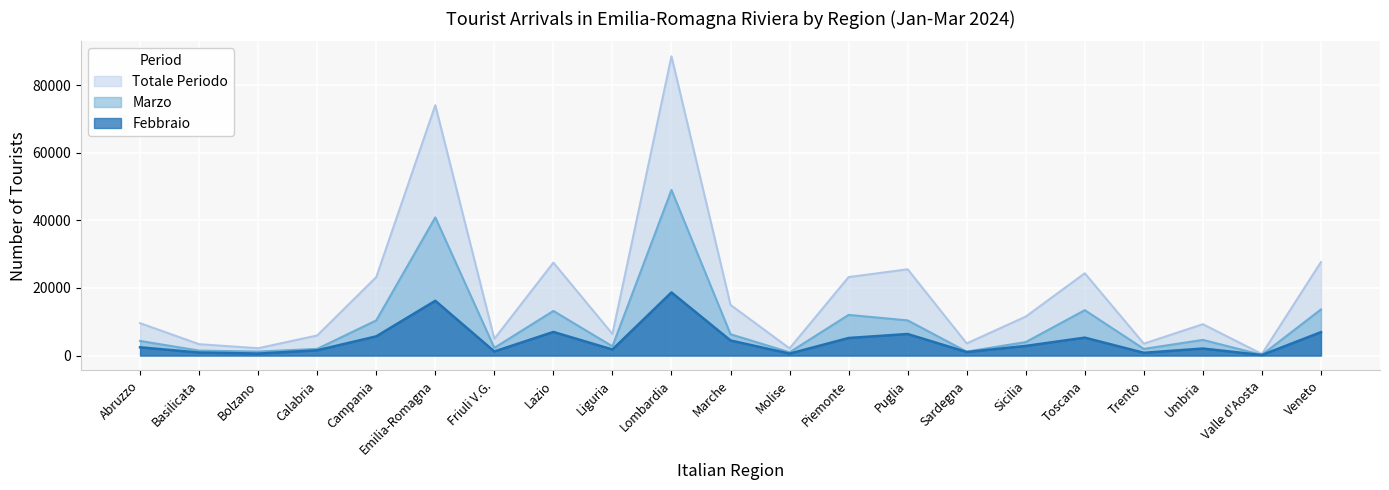

Where is the first local minimum for Febbraio?

Bolzano